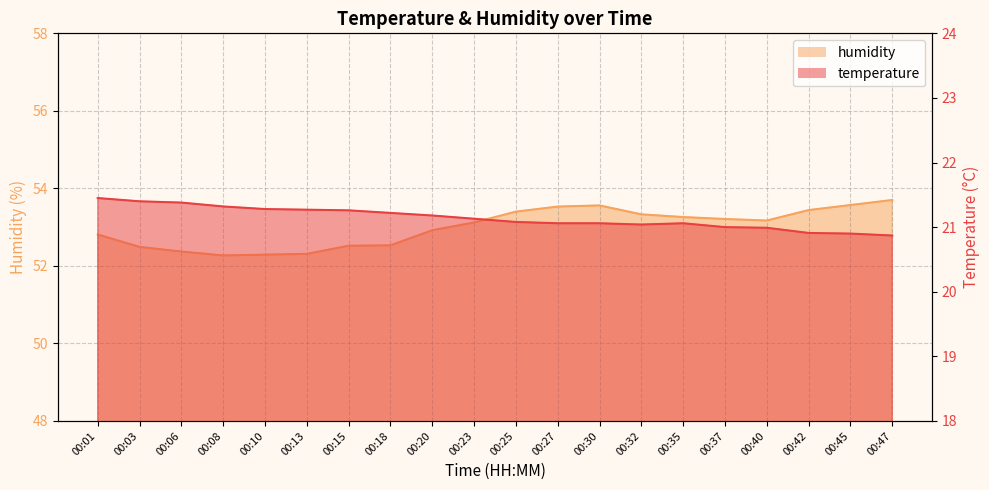

Where is the first local minimum for temperature?

00:32